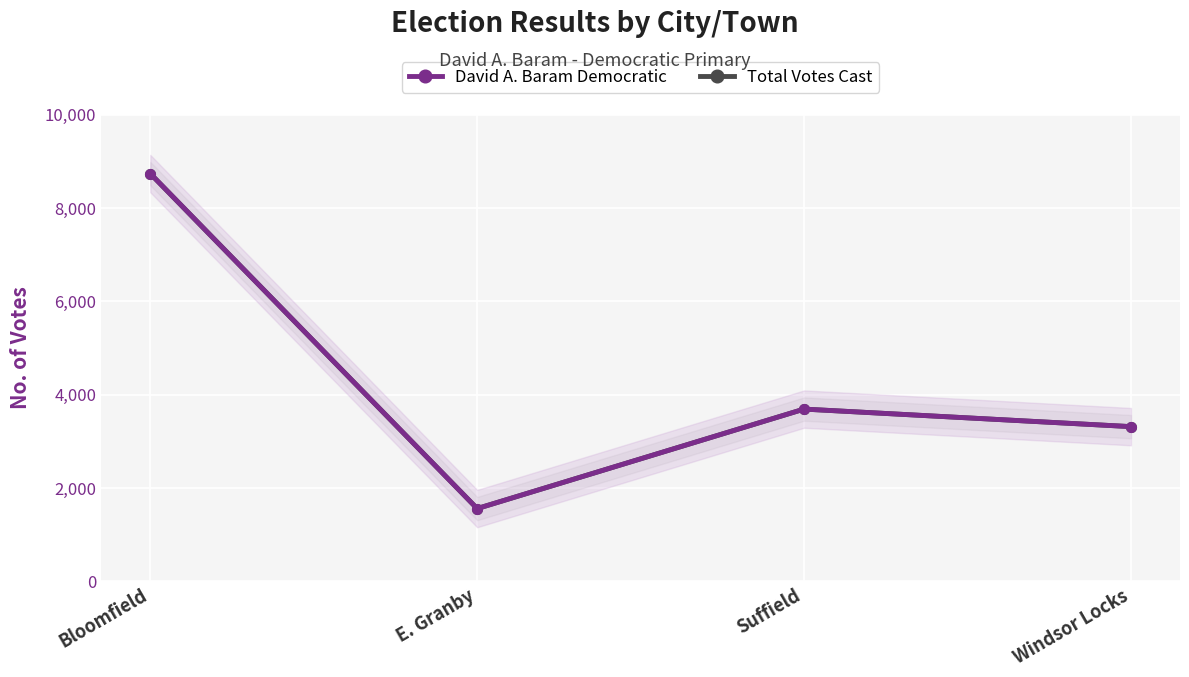

Reading right to left, extract all data points from this chart.

David A. Baram Democratic: Windsor Locks=3316	Suffield=3692	E. Granby=1560	Bloomfield=8739
Total Votes Cast: Windsor Locks=3316	Suffield=3692	E. Granby=1560	Bloomfield=8739